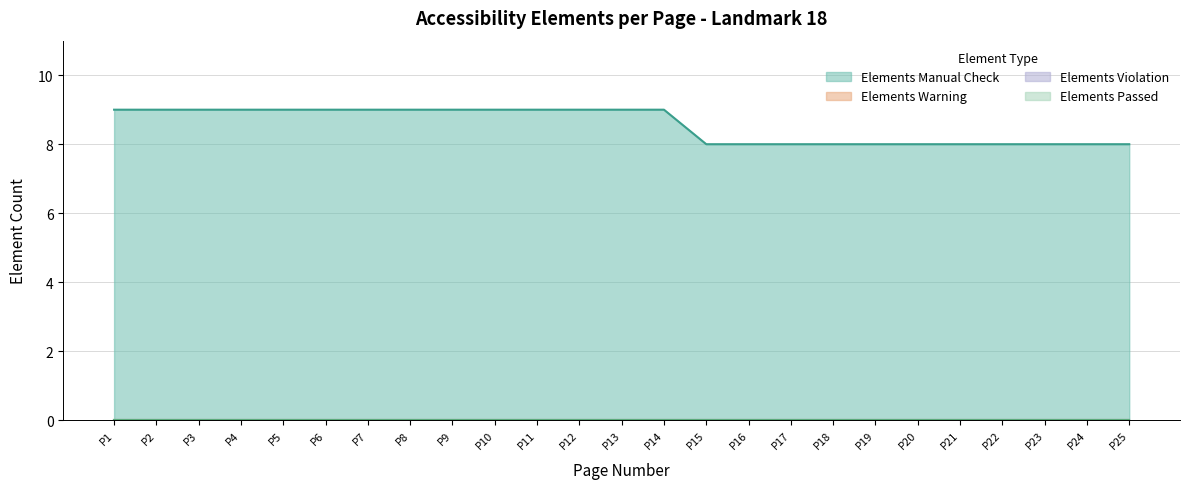

True or false: Elements Violation and Elements Warning intersect in this chart.

False